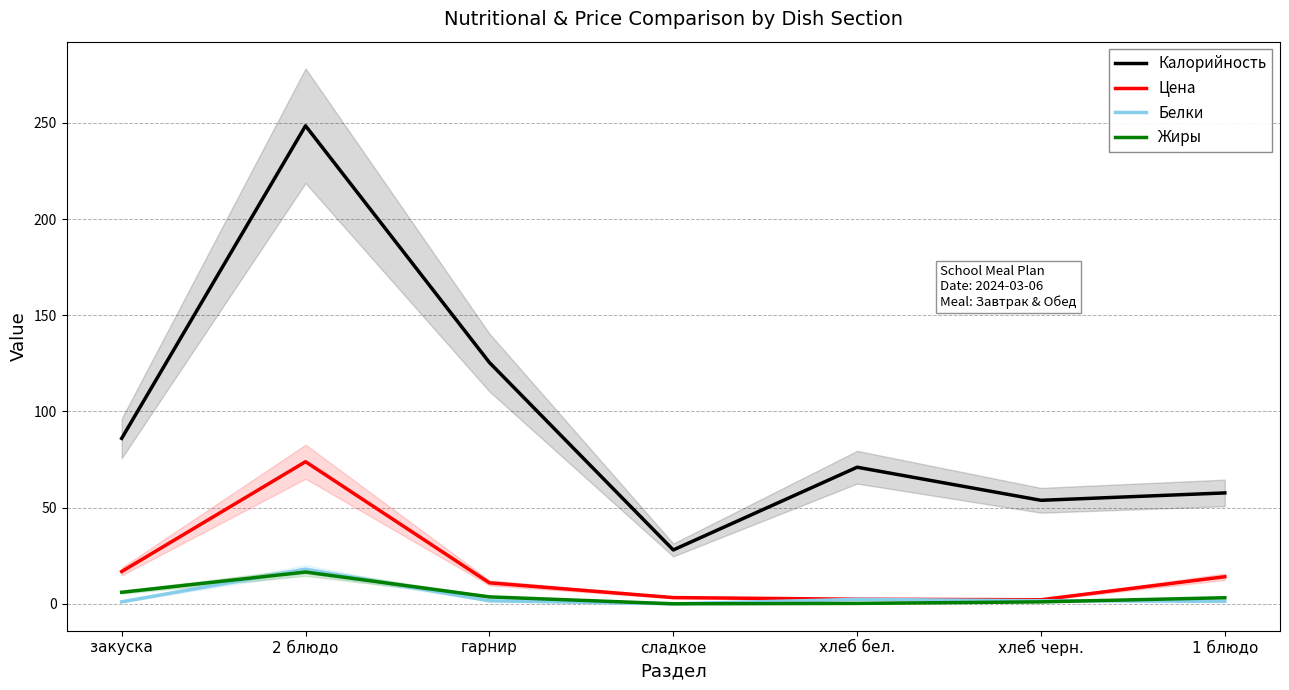

Where is the first local maximum for Калорийность?

2 блюдо